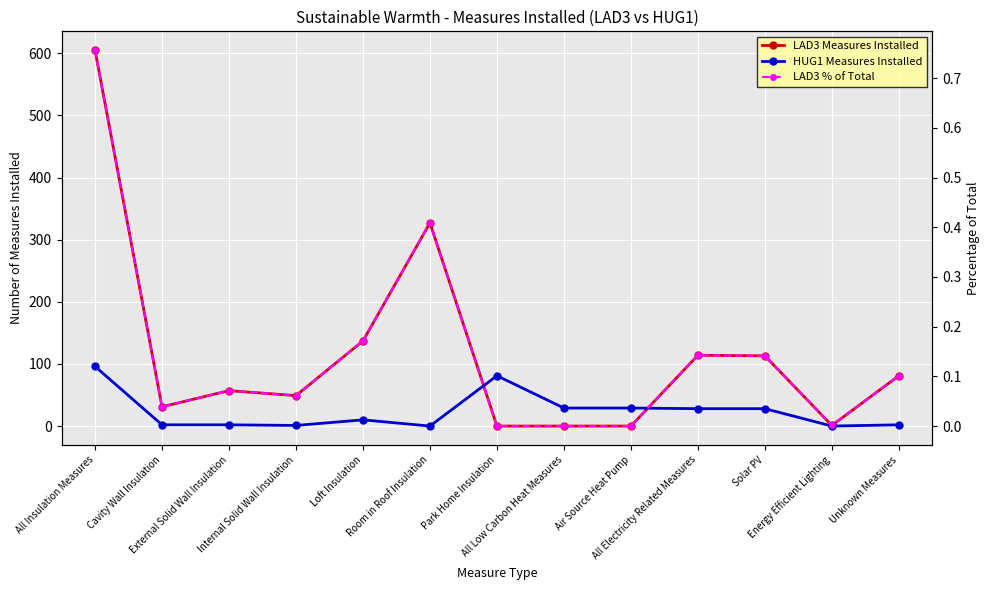

Does the chart display data point markers on the line(s)?

Yes